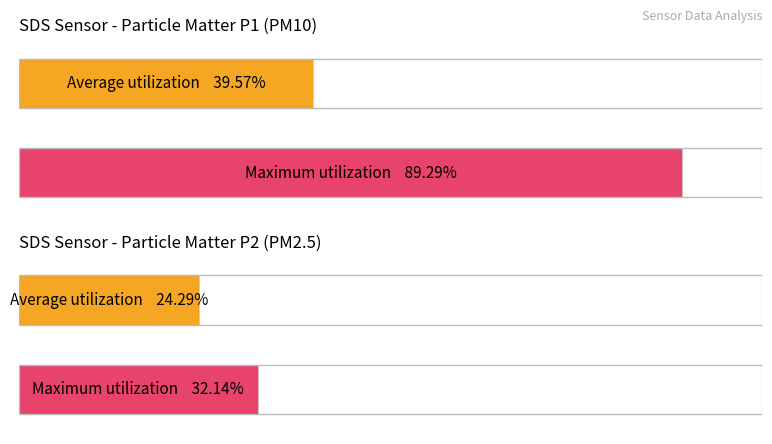

Rank the series by their maximum value, from highest to lowest.

SDS_P1, SDS_P2